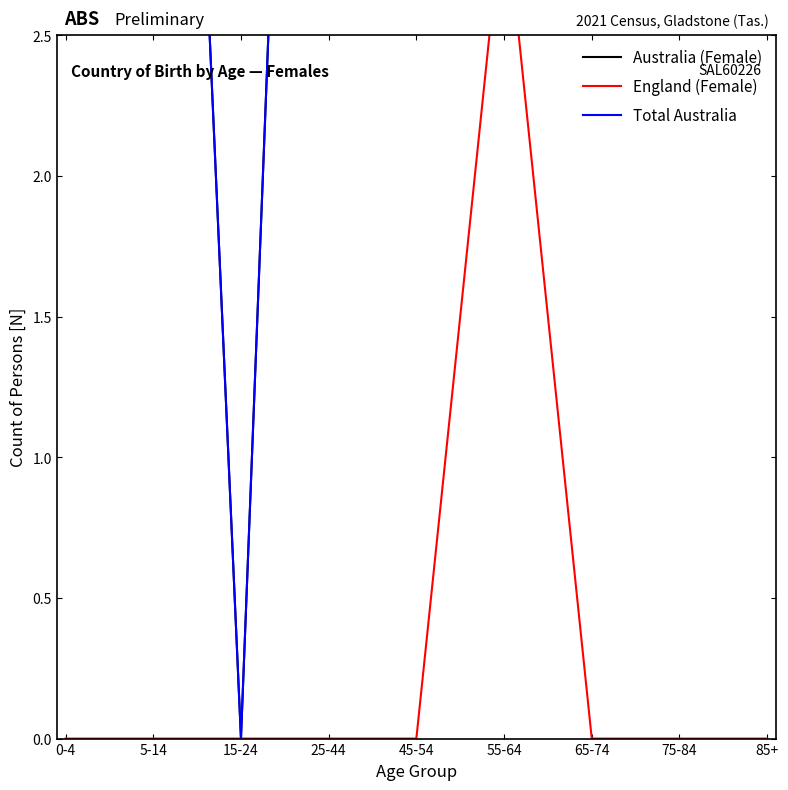

How many values in the Total Australia series exceed 6?

4